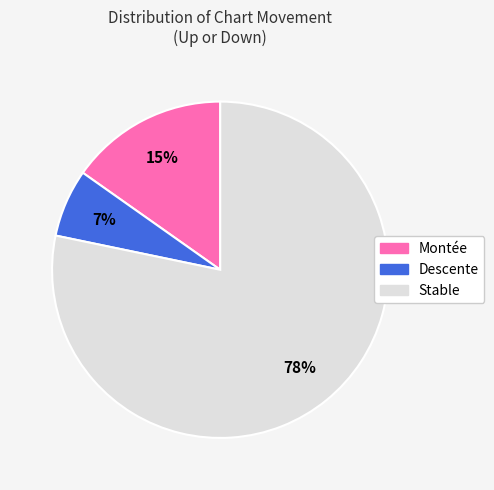

Is there any slice that represents more than half of the pie?

Yes